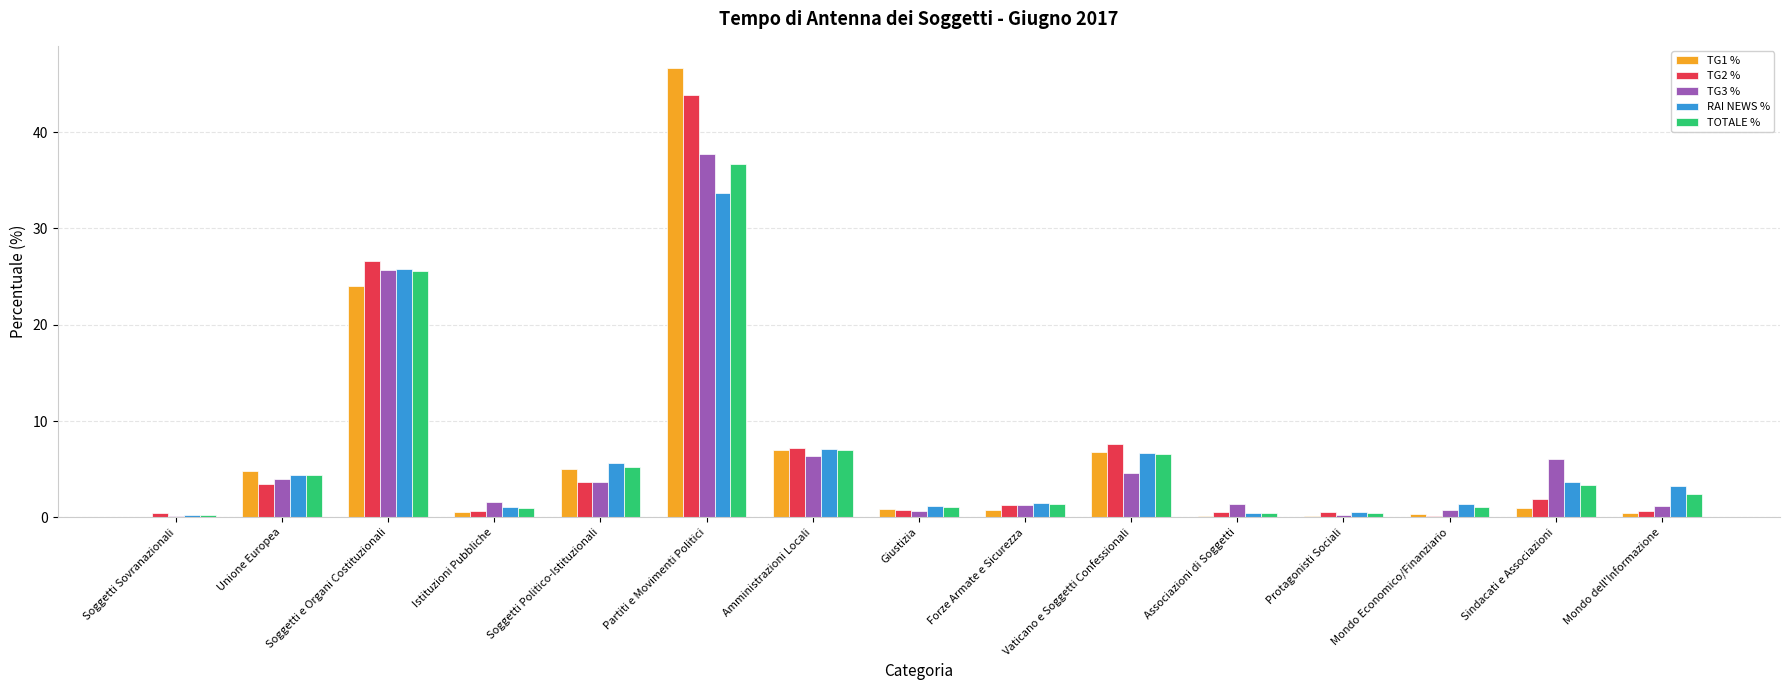

What is the maximum value for TOTALE %?

36.7